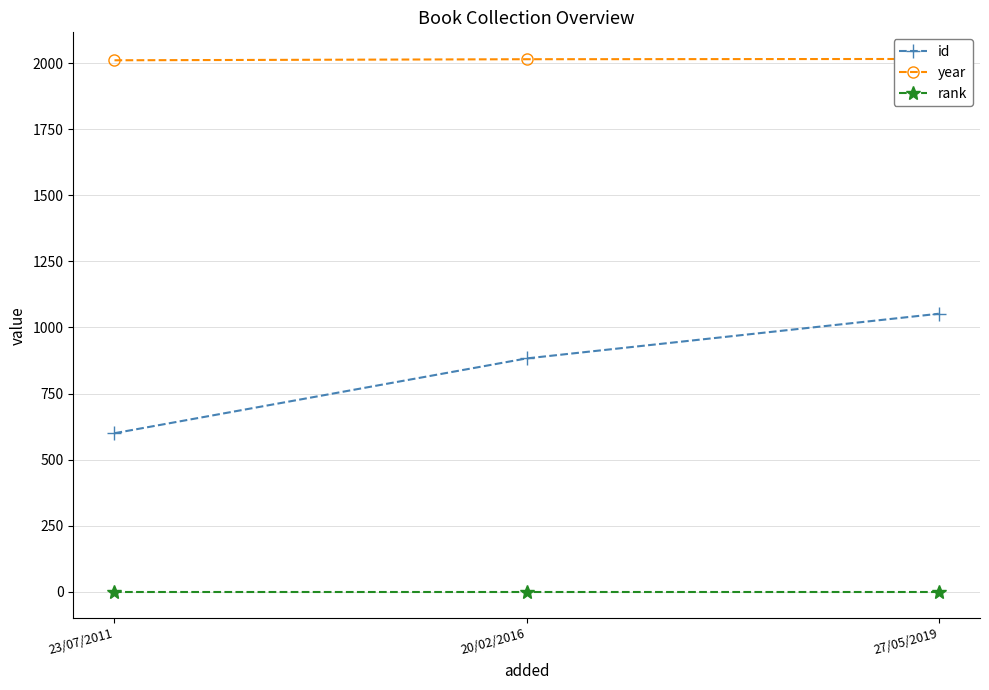

What is the minimum value shown in the chart?

1